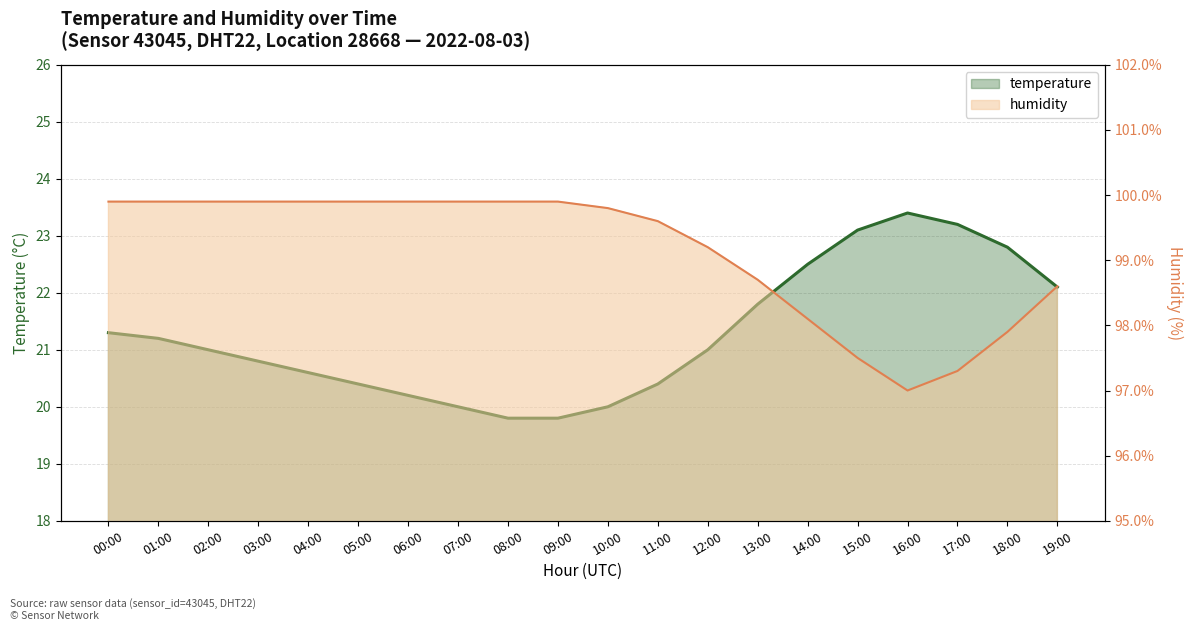

How many series are shown in this chart?

2